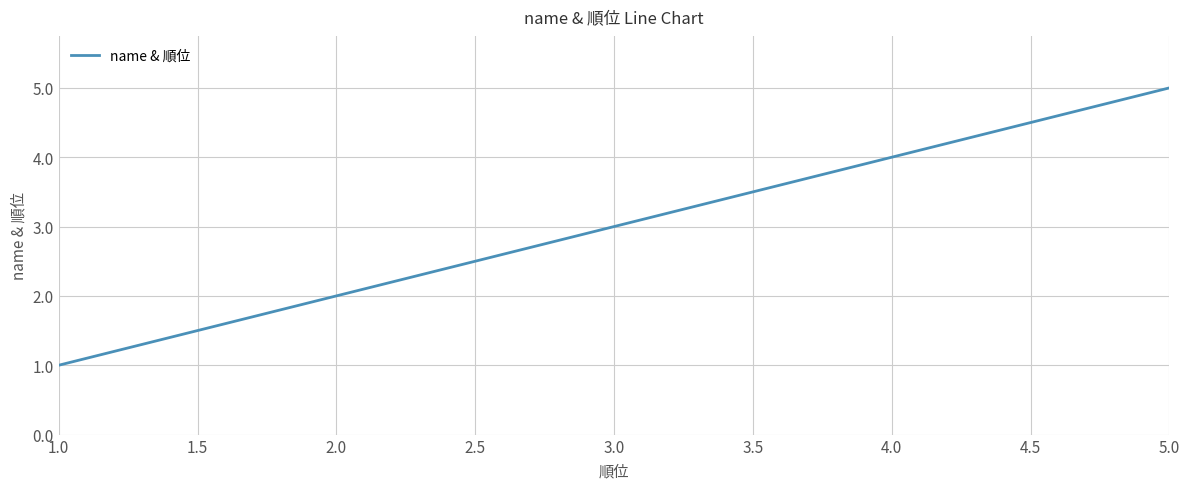

The chart shows a value of 3 at 2.0. True or false?

False